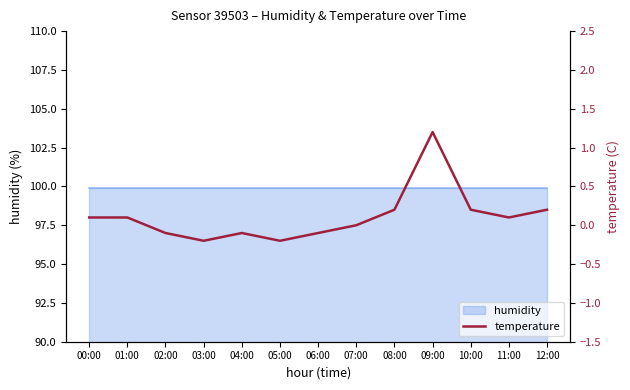

How many data points does each series have?

13